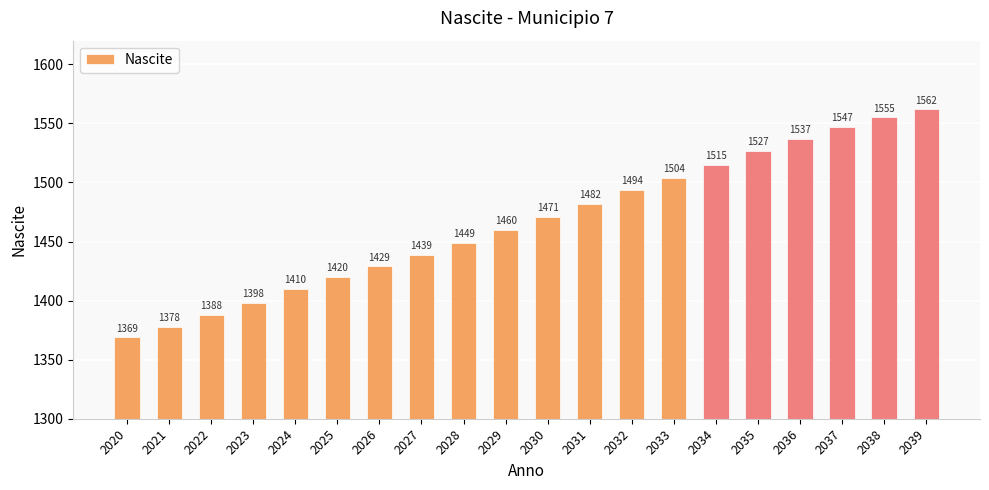

Reading left to right, extract all data points from this chart.

1369	1378	1388	1398	1410	1420	1429	1439	1449	1460	1471	1482	1494	1504	1515	1527	1537	1547	1555	1562